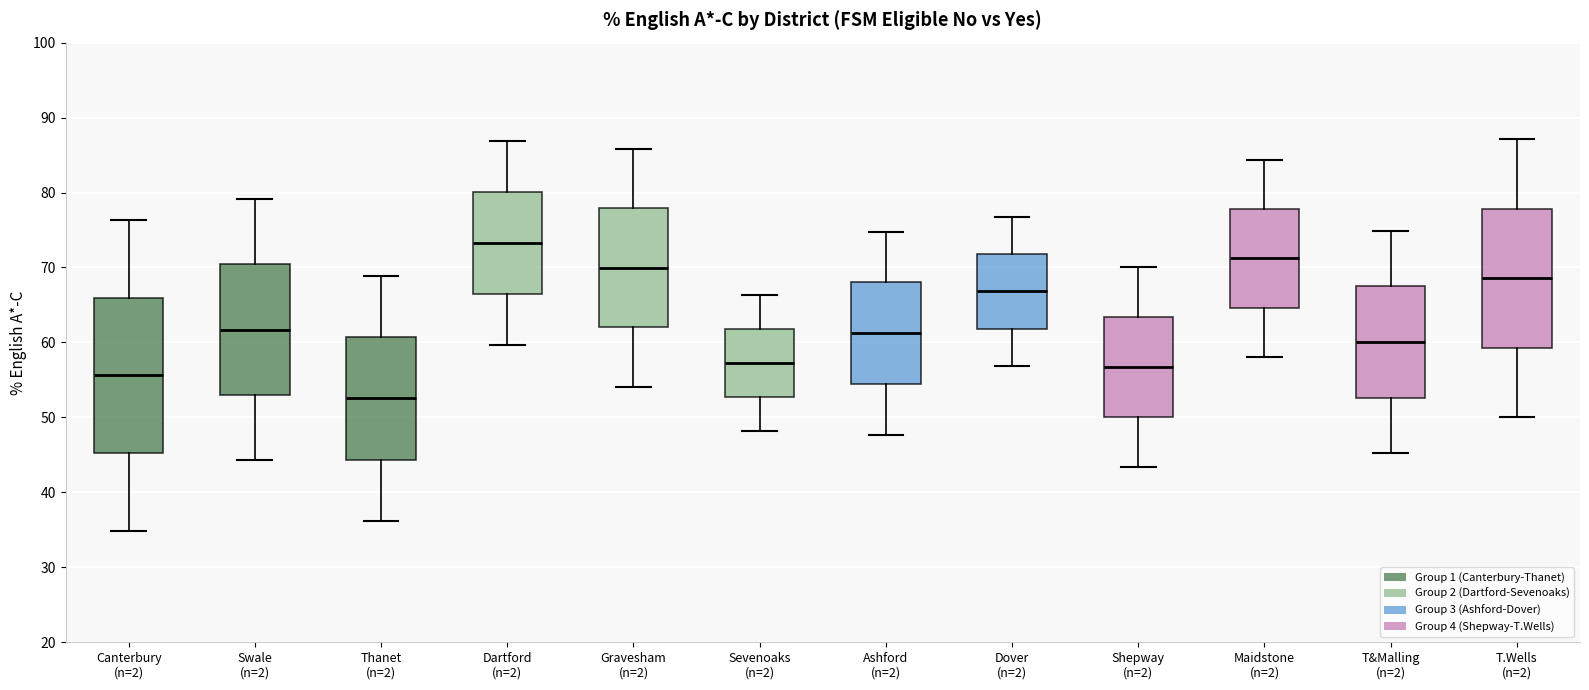

Which box has the highest median line?

Dartford (n=2)